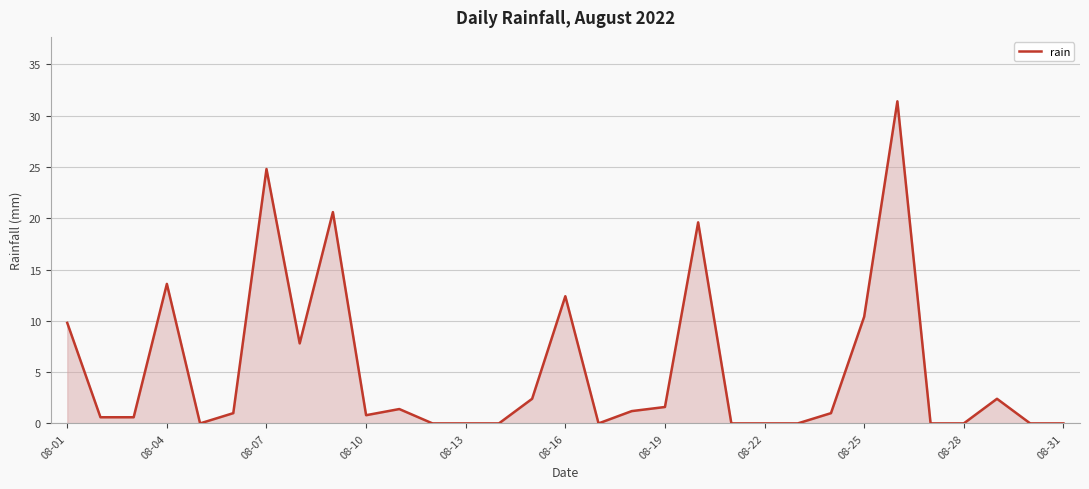

What is the maximum value shown in the chart?

31.4